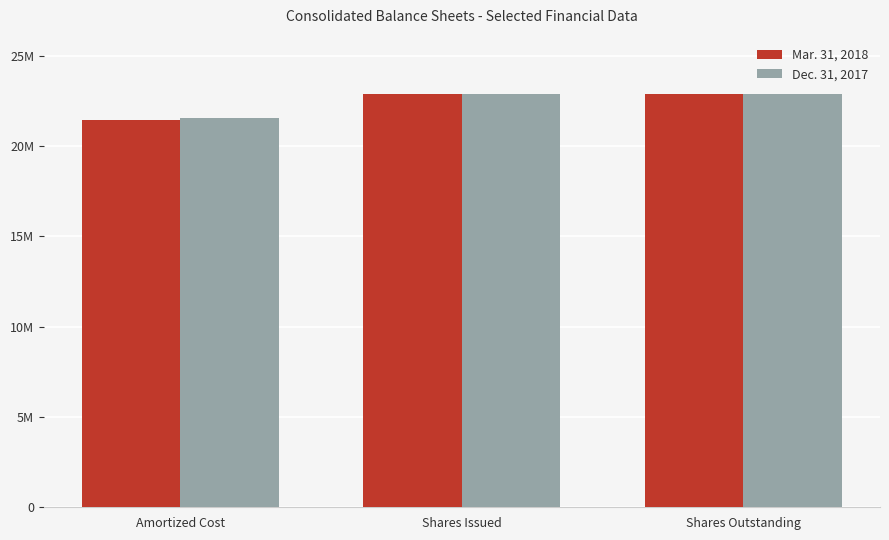

Which category has the highest value across all series?

Shares Issued